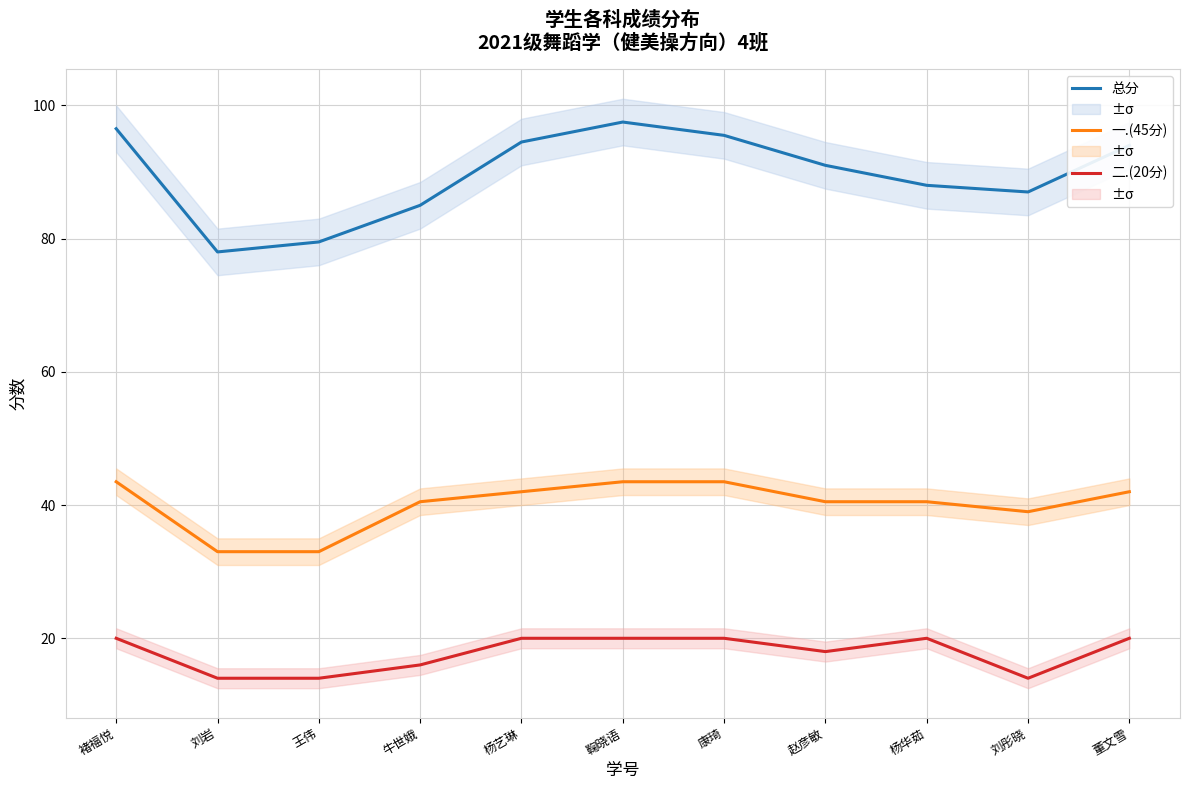

What is the sum of all 总分 values?

986.5